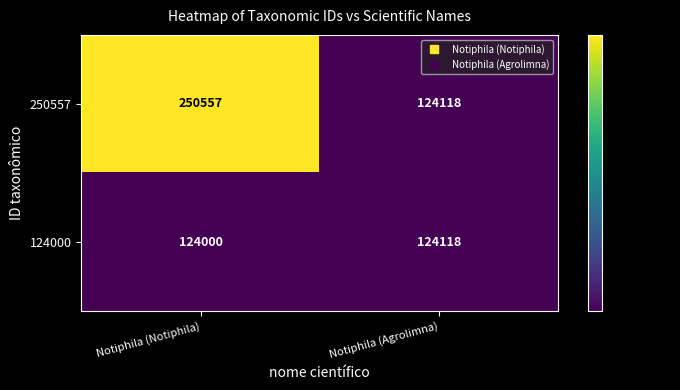

What is the greatest value displayed?

250557